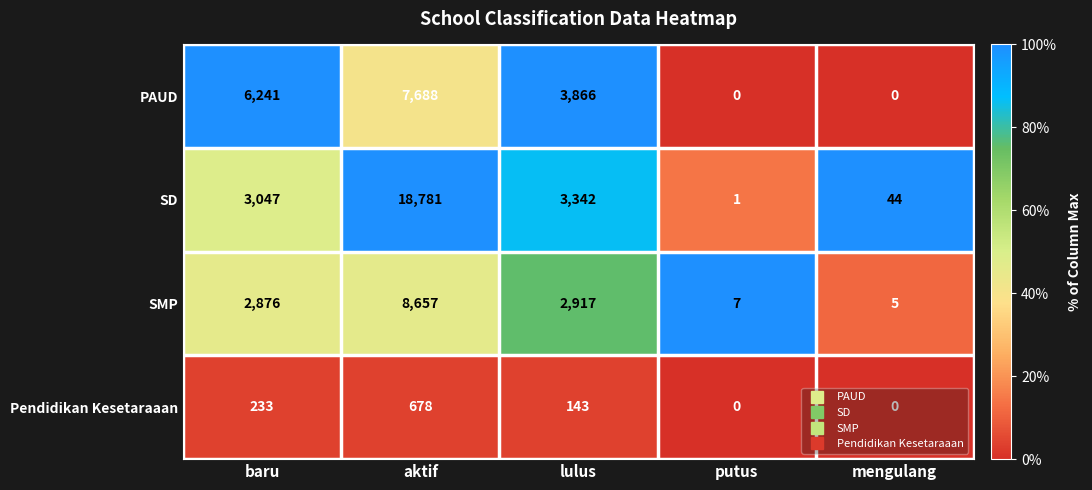

What is the sum of the SD values at baru and putus?

3048